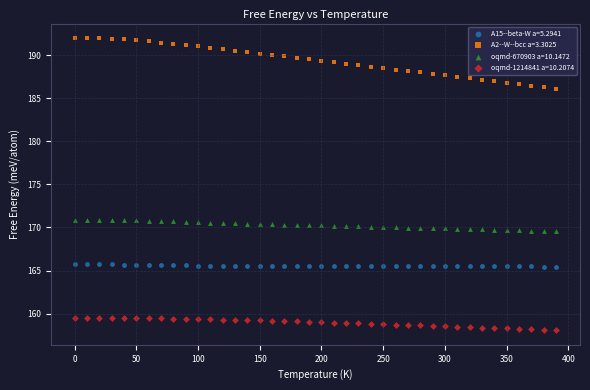

Which series has the largest Y range (max minus min)?

A2--W--bcc a=3.3025